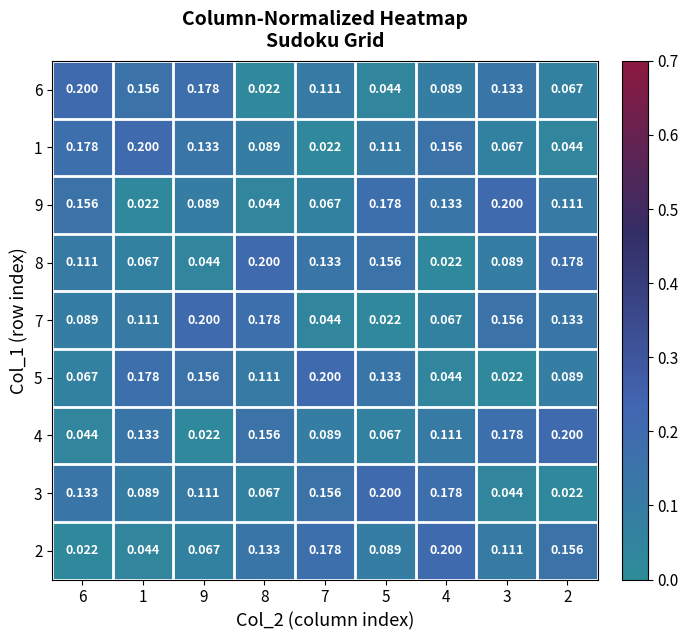

Is the value of 4 at 9 greater than the value of 1 at 6?

No